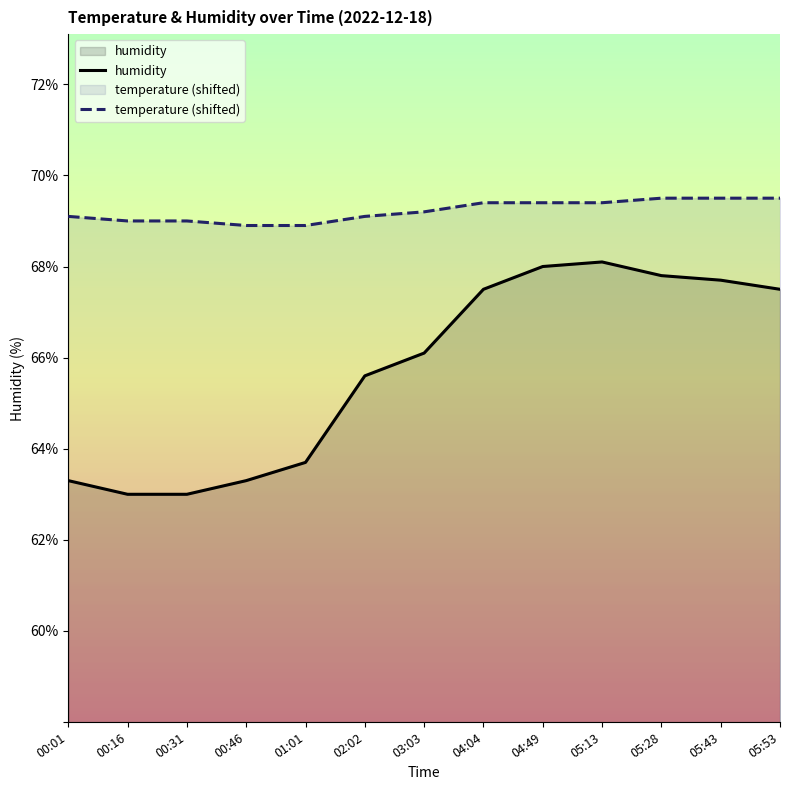

What is the sum of the temperature (shifted) values at 00:01 and 04:04?

138.5